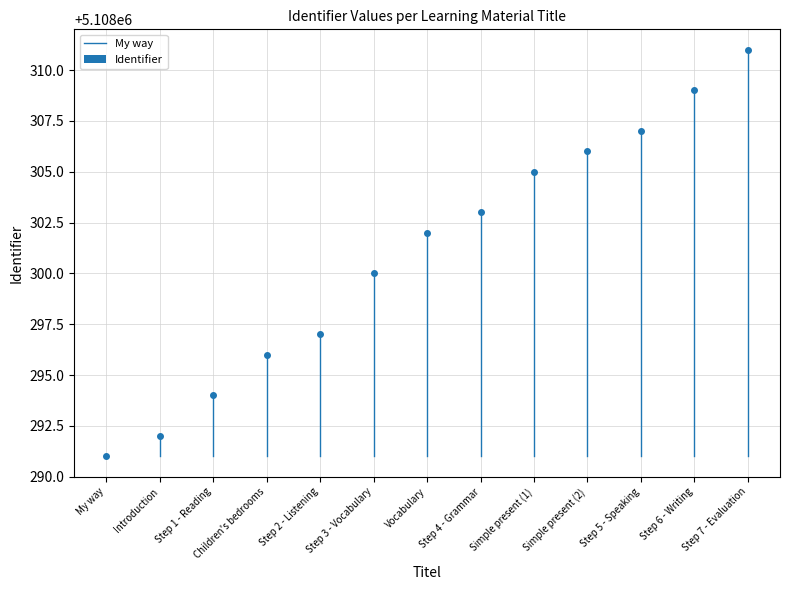

Does the chart contain any negative values?

No